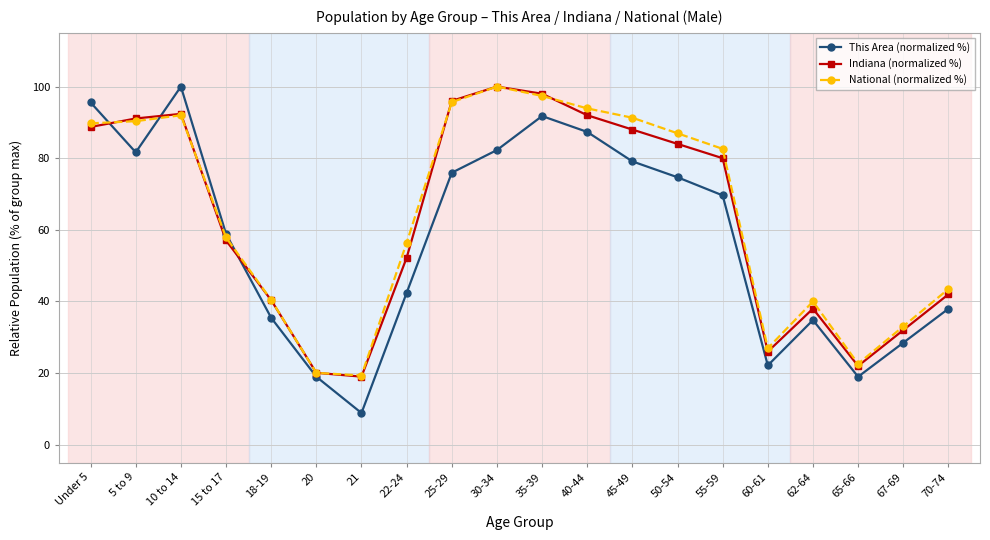

What are all the series names shown in the legend?

This Area (normalized %), Indiana (normalized %), National (normalized %)